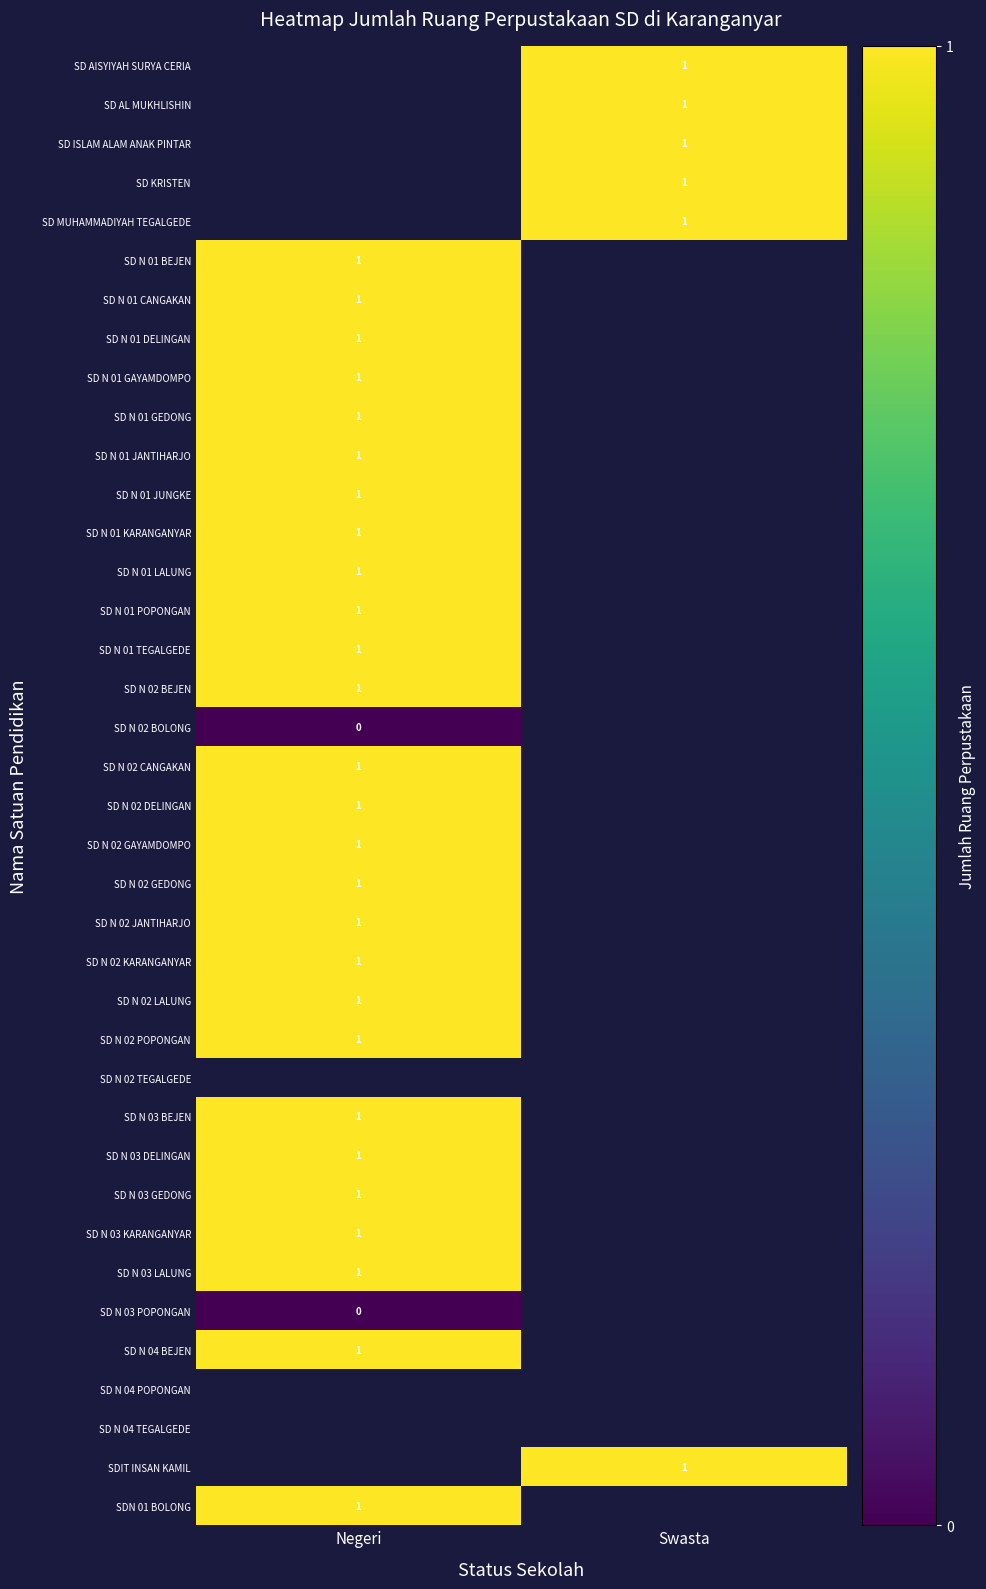

Count the number of data series in this chart.

38